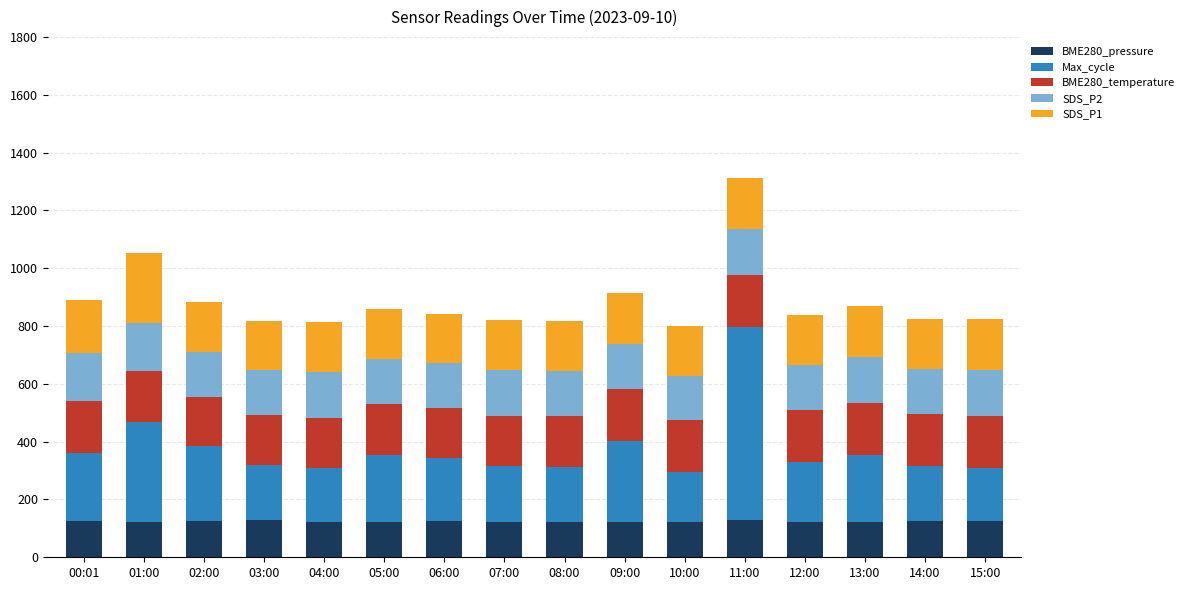

At which category is the sum across all series the highest?

11:00